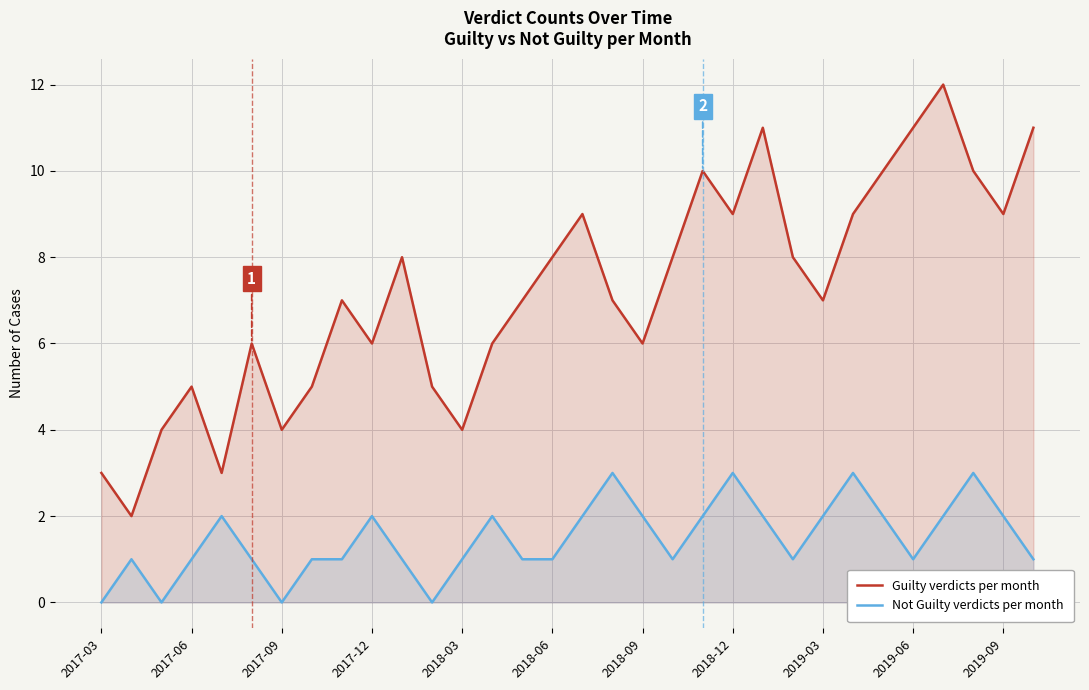

What is the maximum value for Guilty verdicts per month?

12